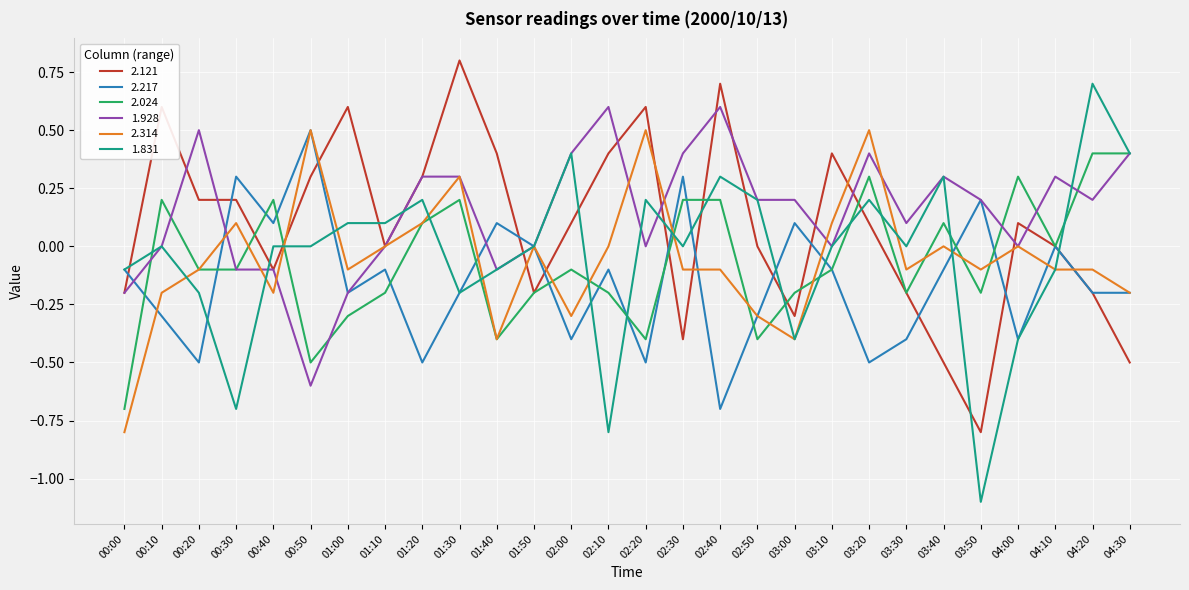

Does the chart display data point markers on the line(s)?

No